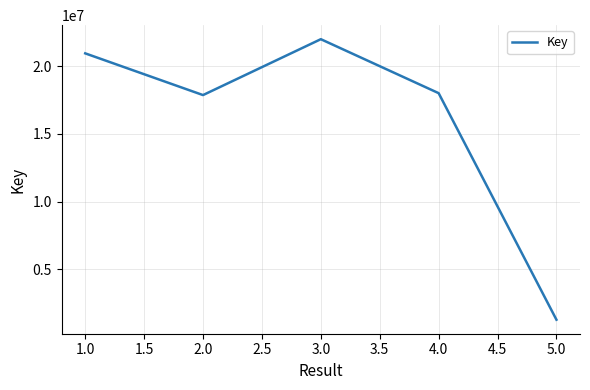

What is the smallest value displayed?

1260547